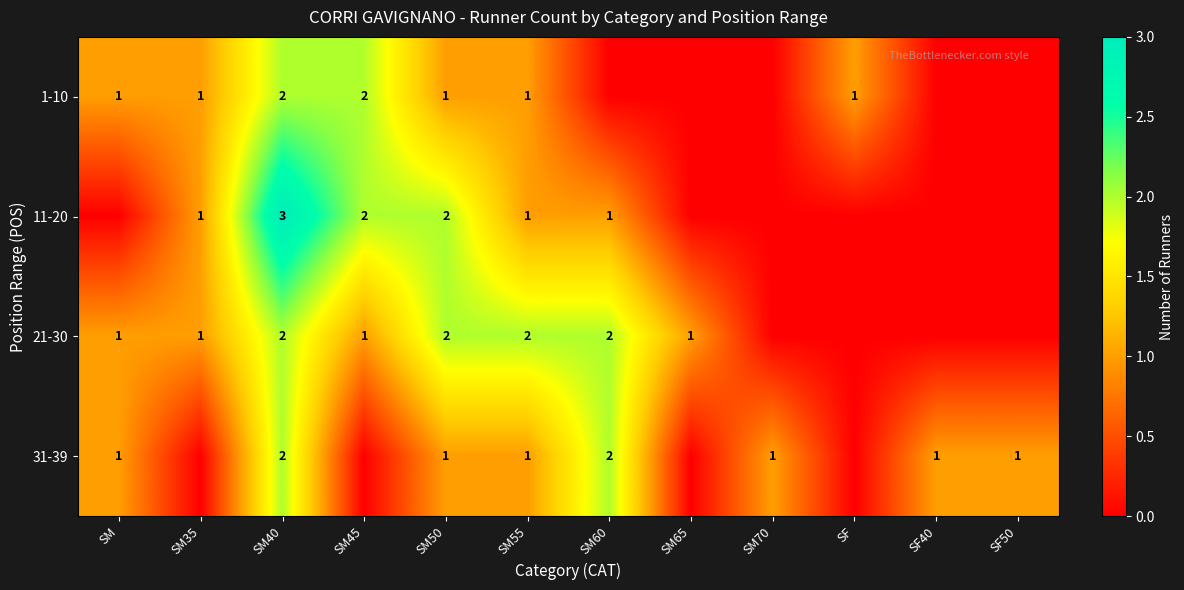

Between SM40 and SM35, which is larger?

SM40